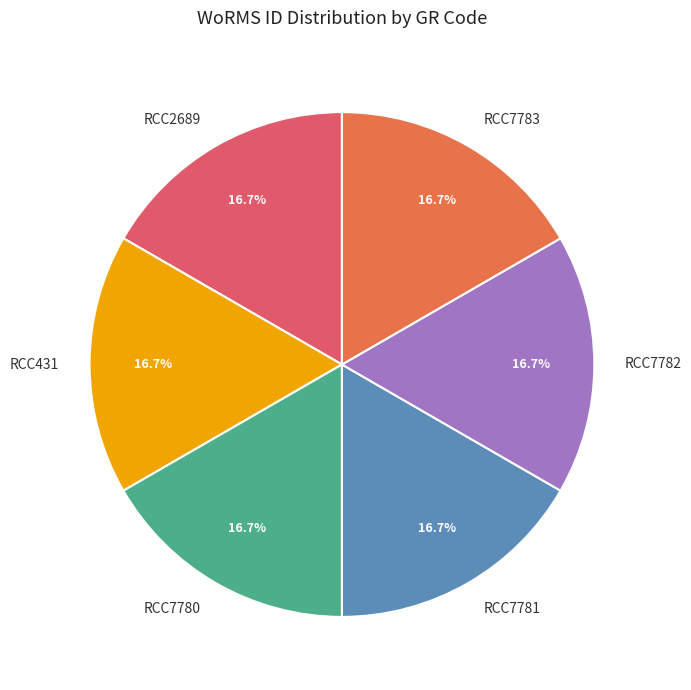

Approximately how many times larger is the value at RCC7781 compared to RCC7780?

1.0